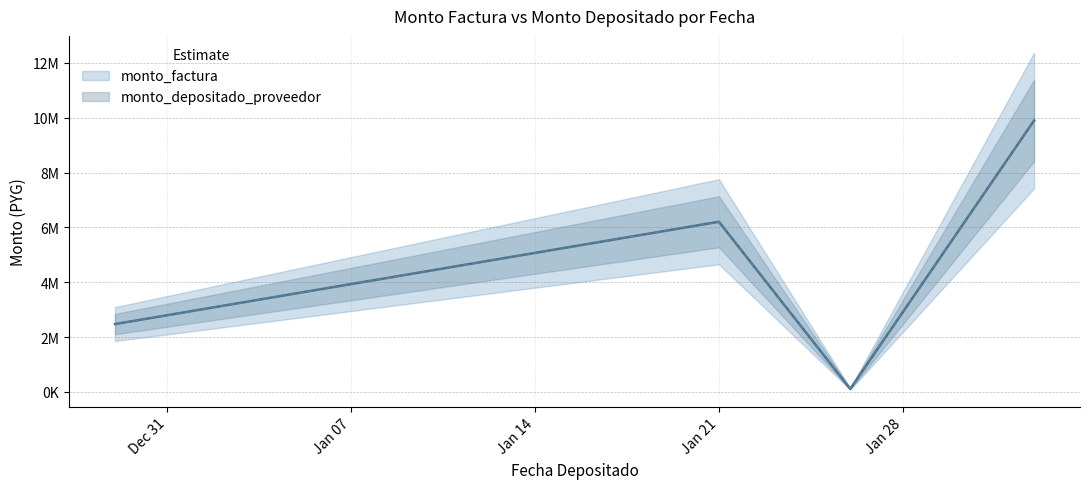

True or false: monto_factura and monto_depositado_proveedor intersect in this chart.

False